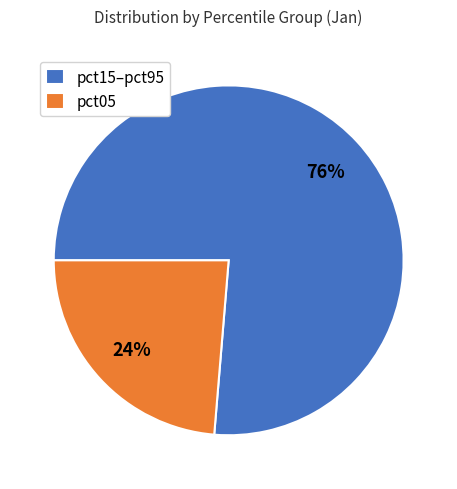

To the nearest percent, what is the average slice percentage?

50%